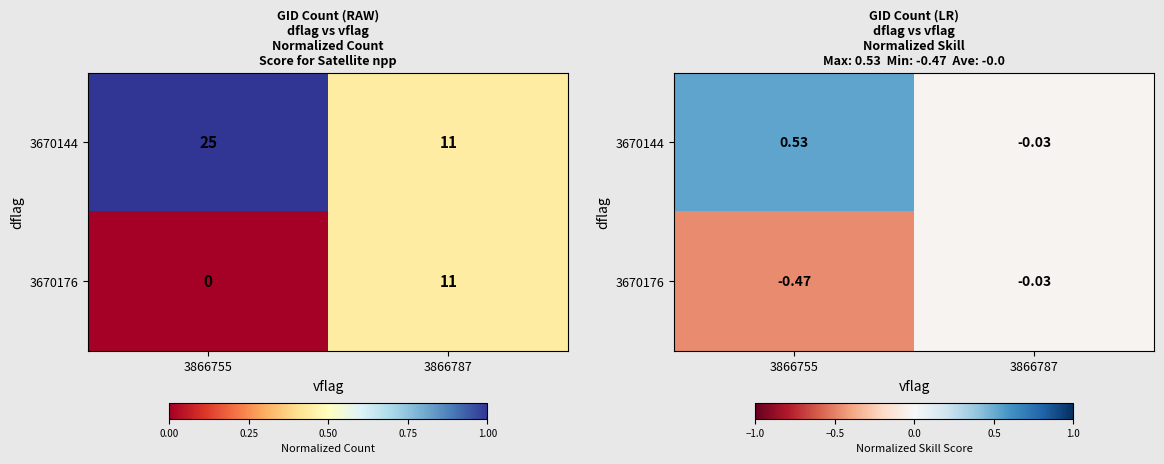

What is the difference between the maximum and minimum values in the 3670144 series?

0.6